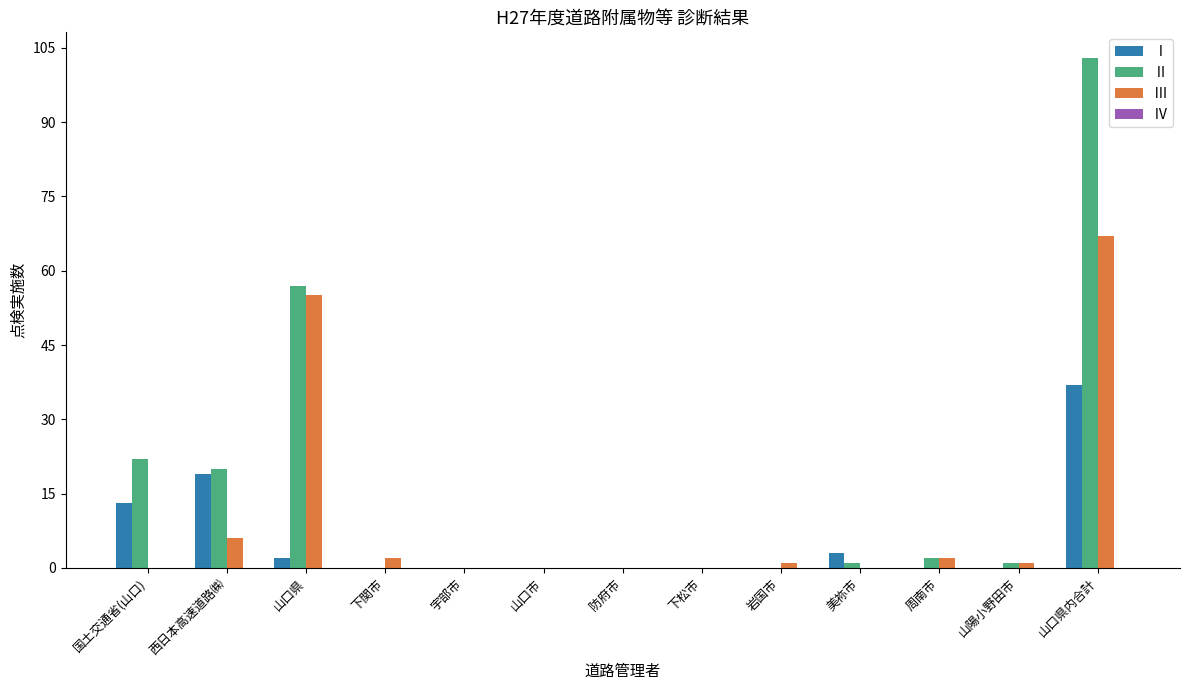

At which category is the sum across all series the highest?

山口県内合計